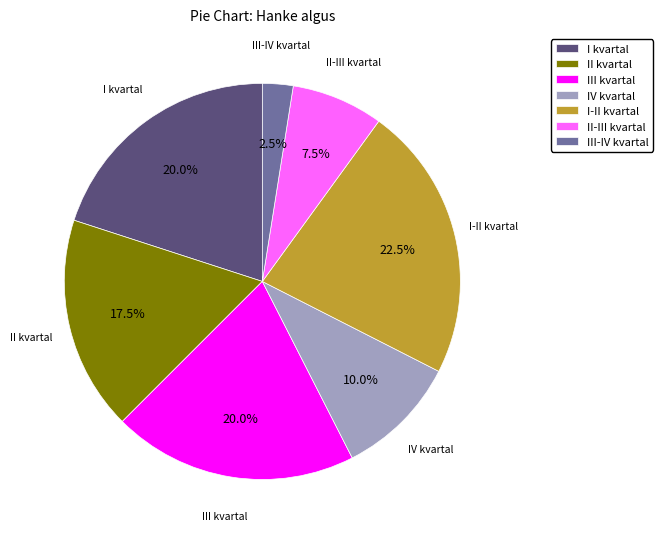

How much of the chart is everything except II-III kvartal?

92.5%